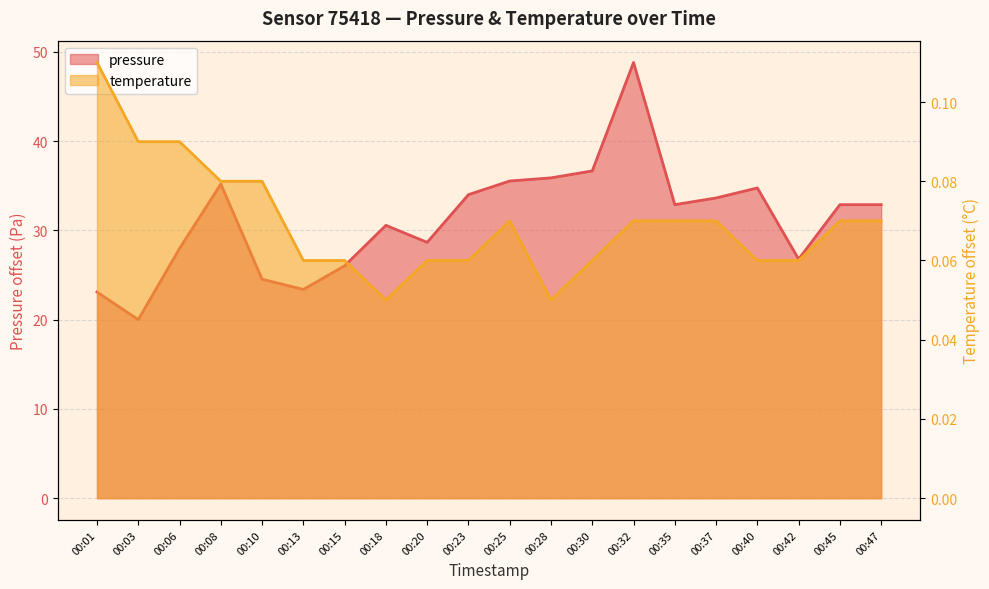

What is the sum of all pressure values?

624.1